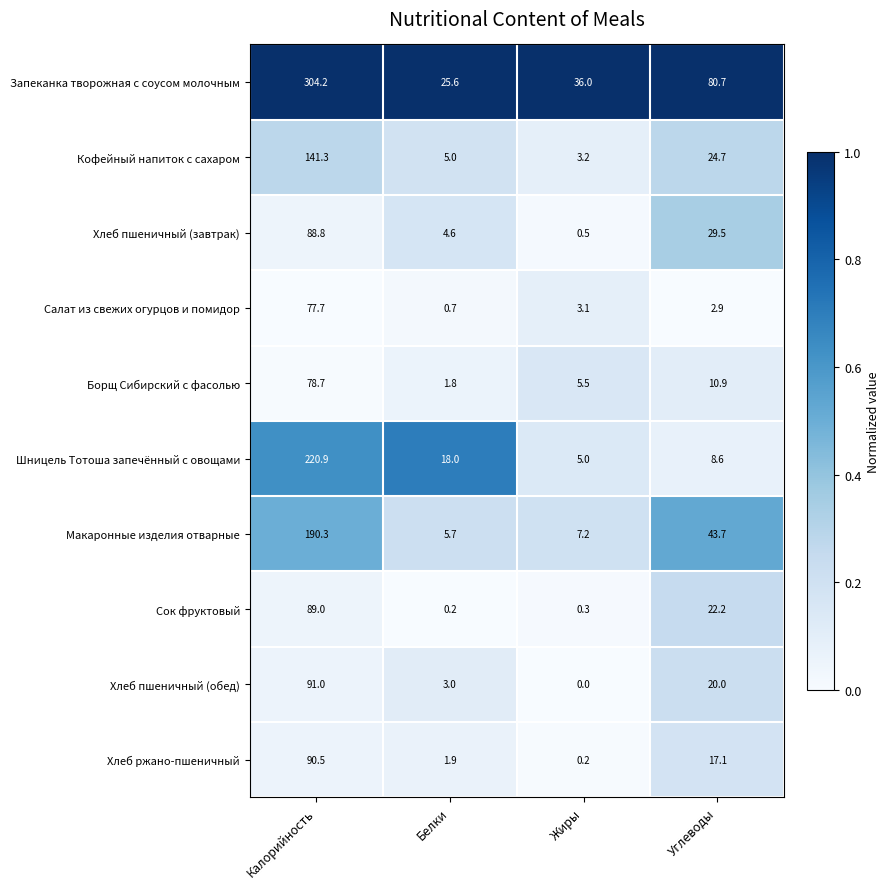

Rank the series at Углеводы from highest to lowest value.

Запеканка творожная с соусом молочным, Макаронные изделия отварные, Хлеб пшеничный (завтрак), Кофейный напиток с сахаром, Сок фруктовый, Хлеб пшеничный (обед), Хлеб ржано-пшеничный, Борщ Сибирский с фасолью, Шницель Тотоша запечённый с овощами, Салат из свежих огурцов и помидор